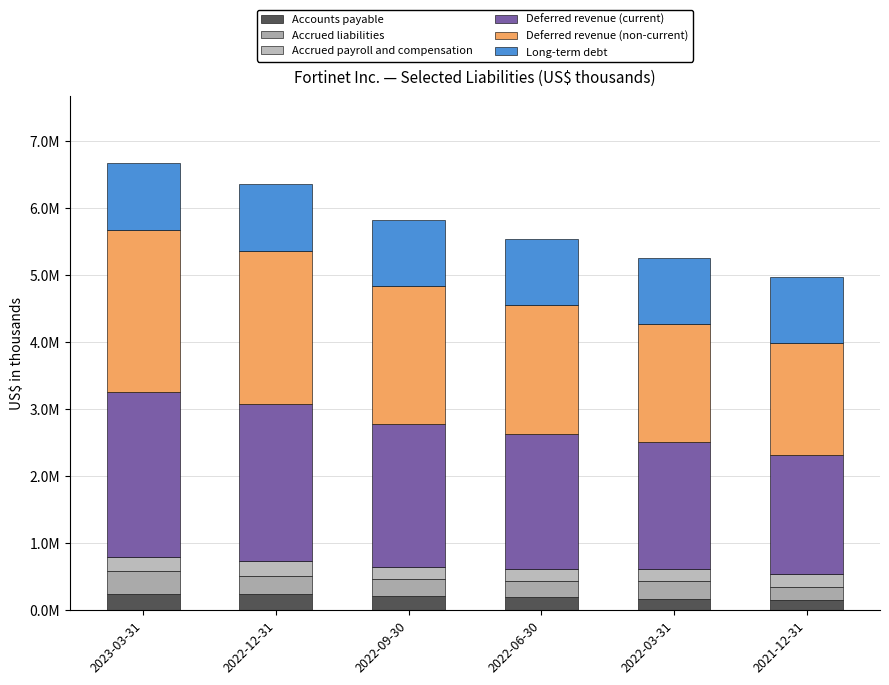

What is the total value across all series at 2022-09-30?

5834000